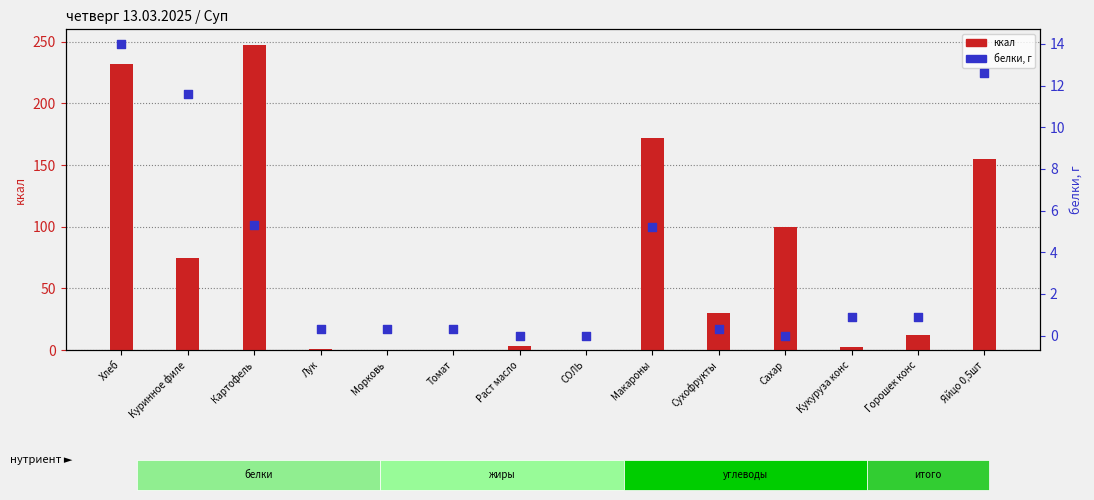

At which category is the sum across all series the highest?

Картофель